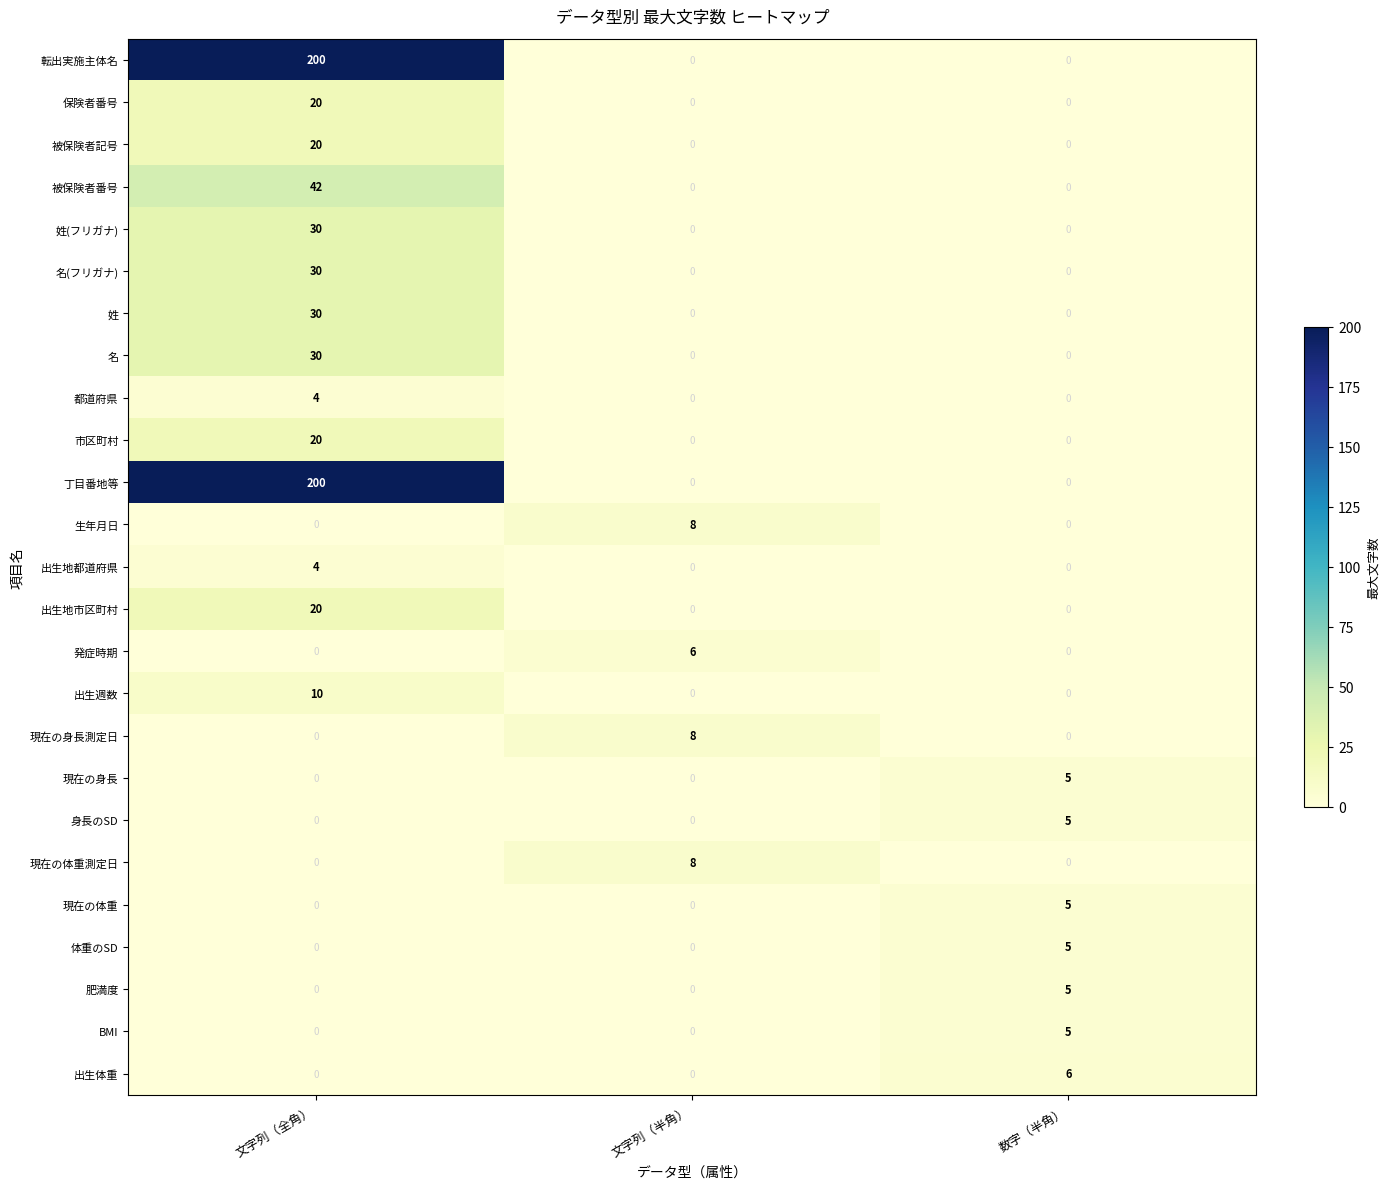

What is the greatest value displayed?

200